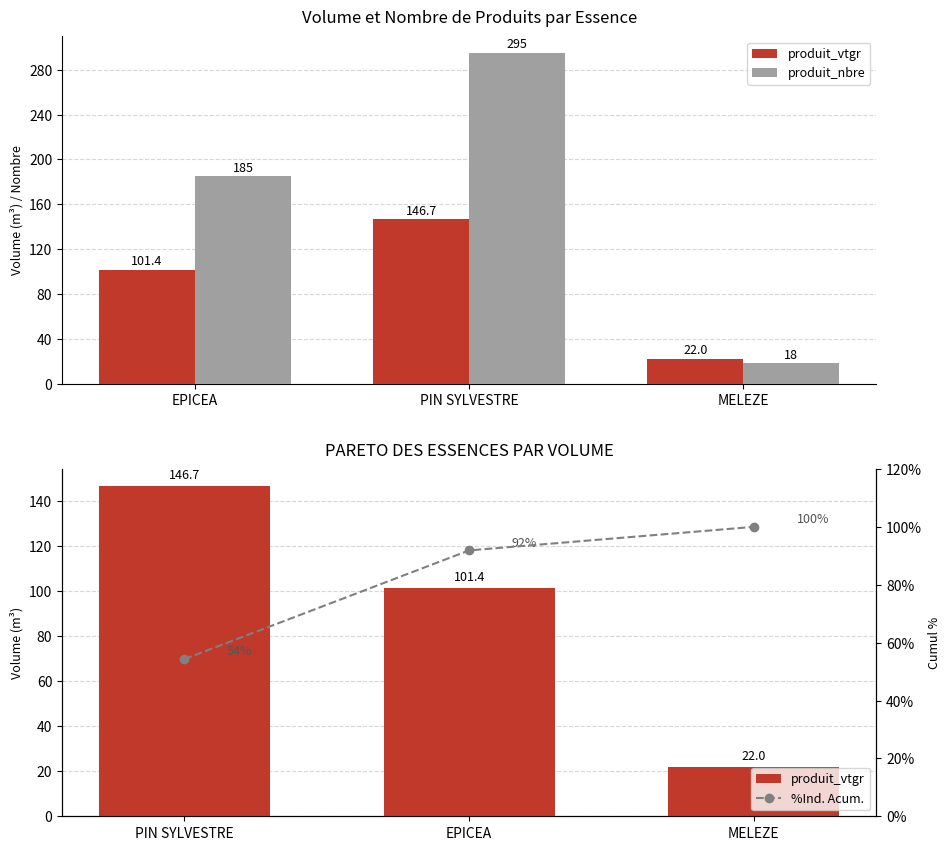

Count the number of data series in this chart.

3